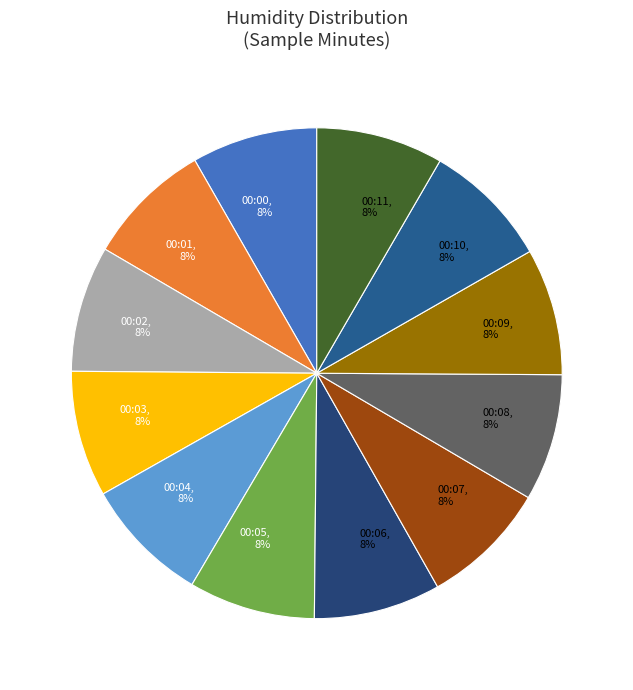

Do 00:11 and 00:07 together represent more than half of the pie?

No